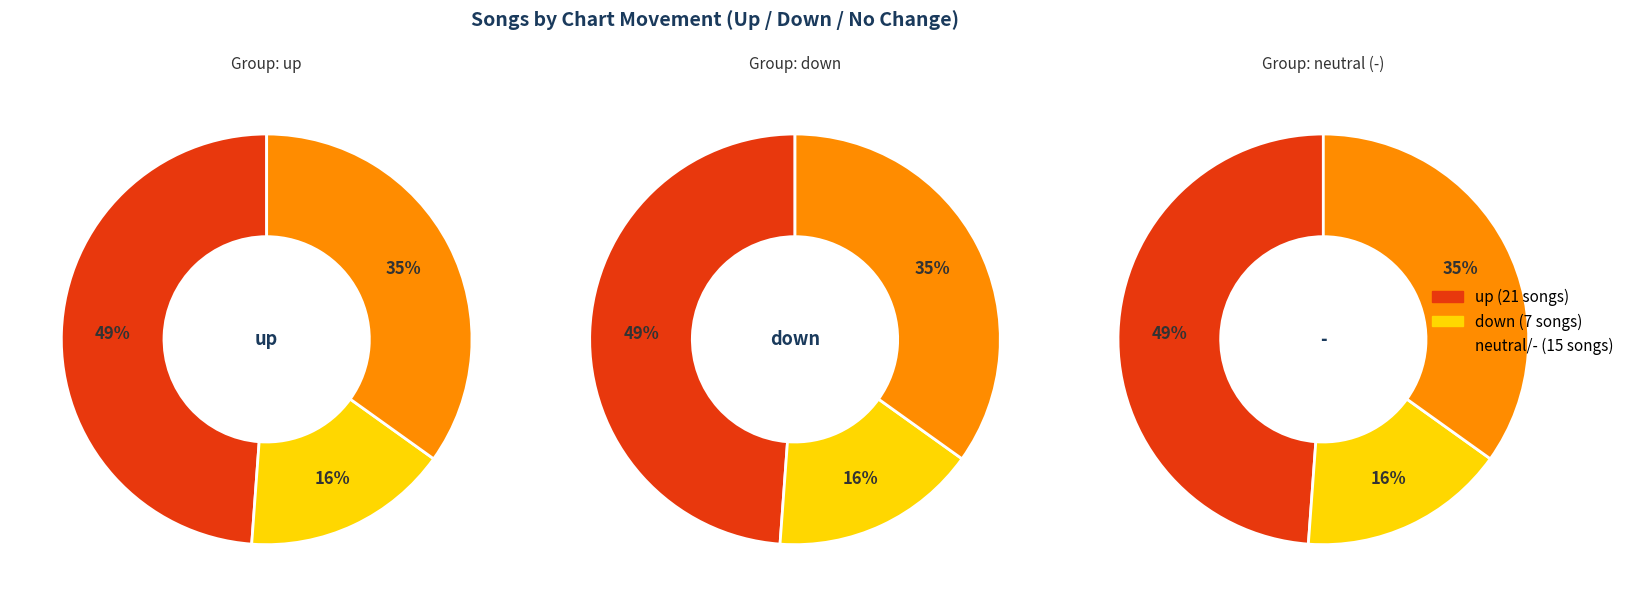

What percentage is the counts slice, to the nearest percent?

49%